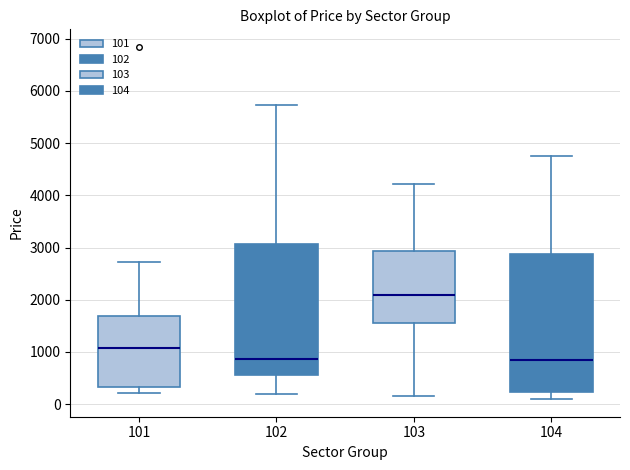

Which box is the tallest, from its lower edge to its upper edge?

104